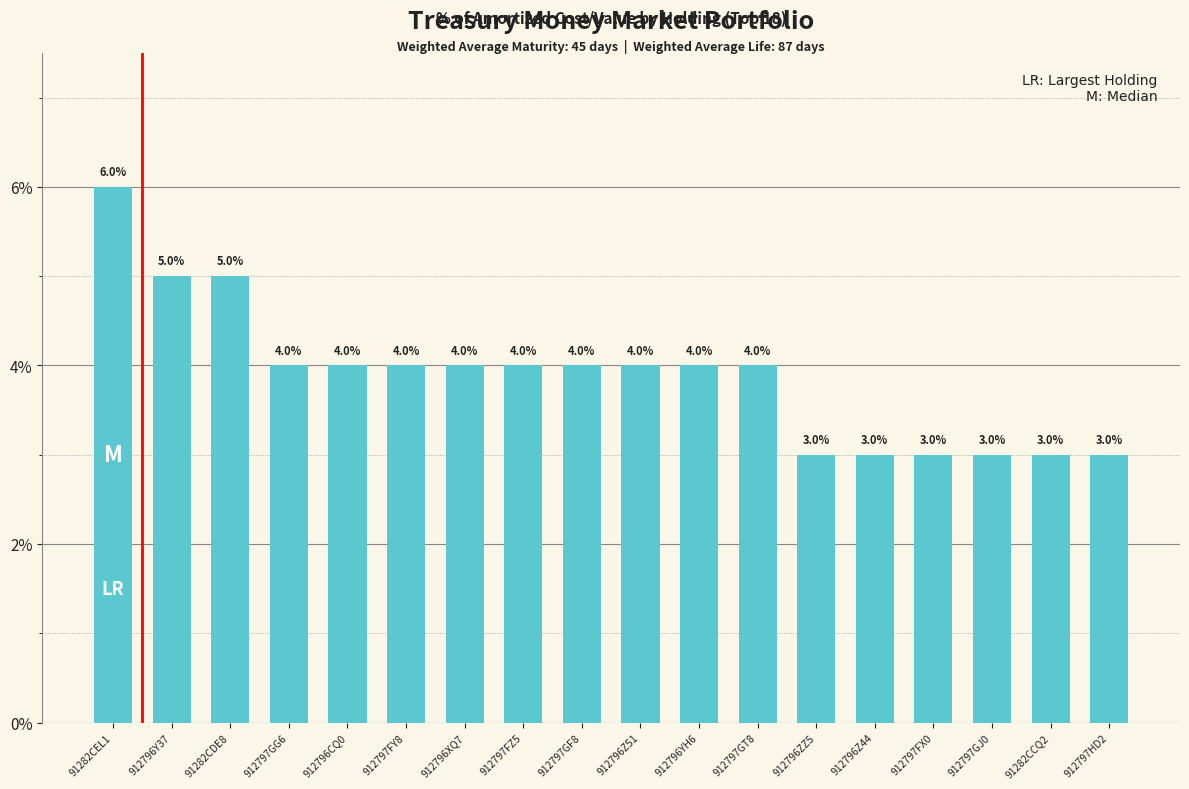

At which category does the chart reach its minimum across all series?

912796ZZ5